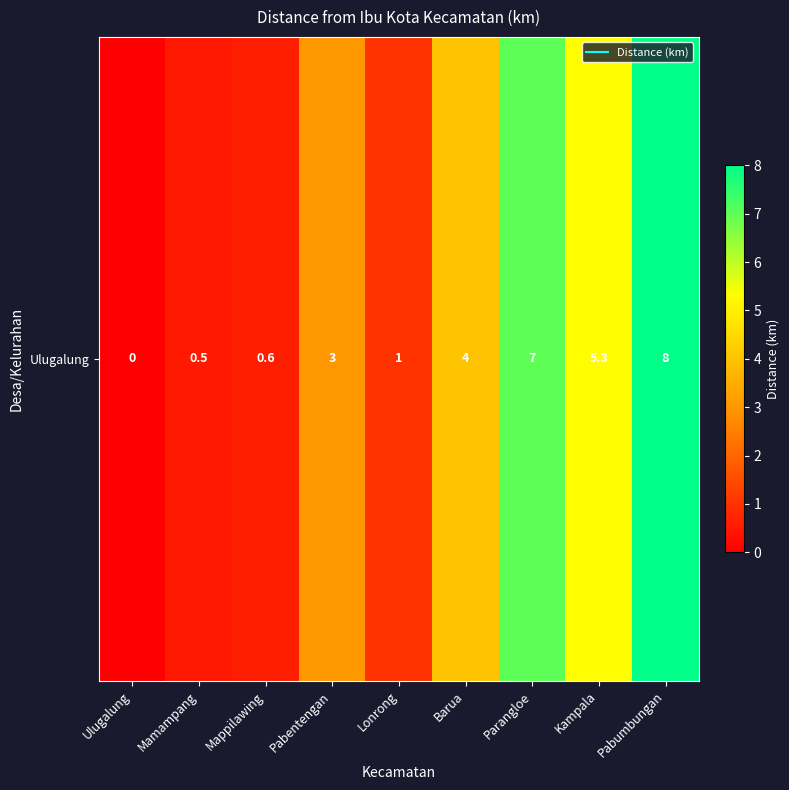

Rank the categories by value from lowest to highest.

Ulugalung, Mamampang, Mappilawing, Lonrong, Pabentengan, Barua, Kampala, Parangloe, Pabumbungan